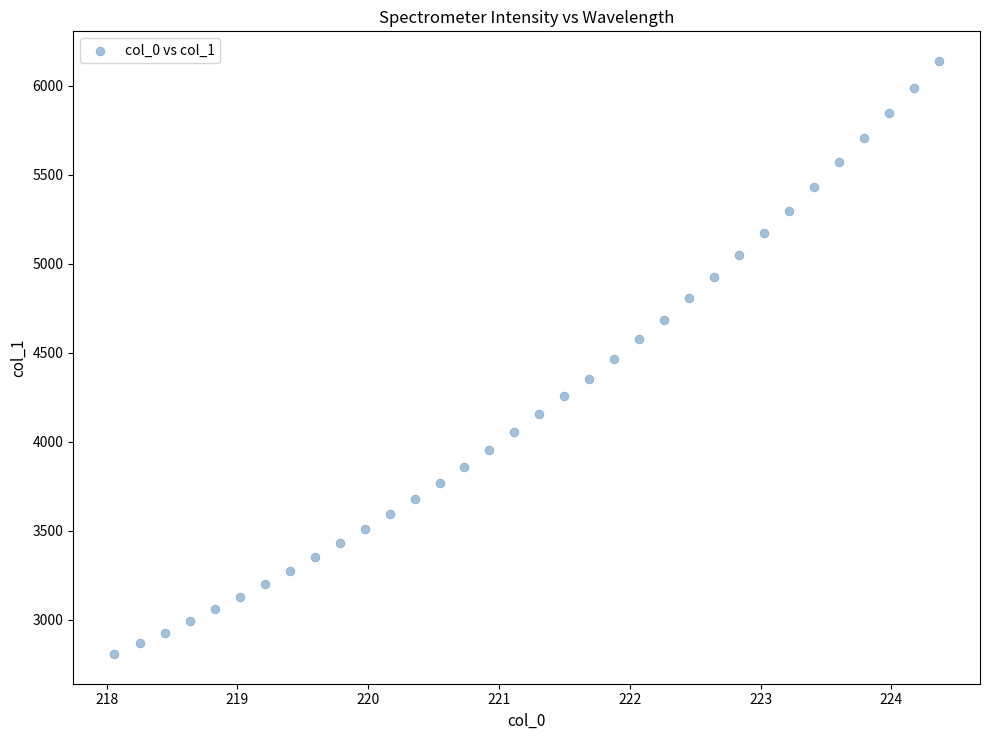

What is the range of X values (max minus min)?

6.3